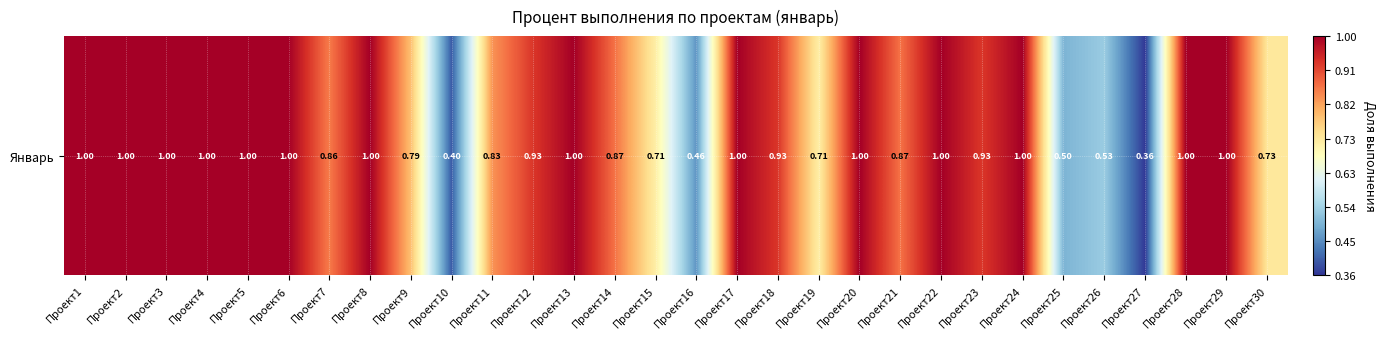

What is the smallest value displayed?

0.4